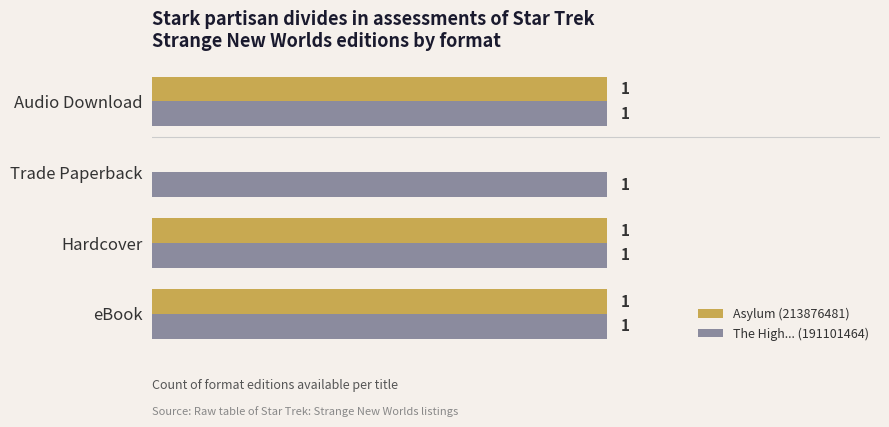

Between Trade Paperback and Audio Download, which series saw the biggest shift?

Asylum (213876481)